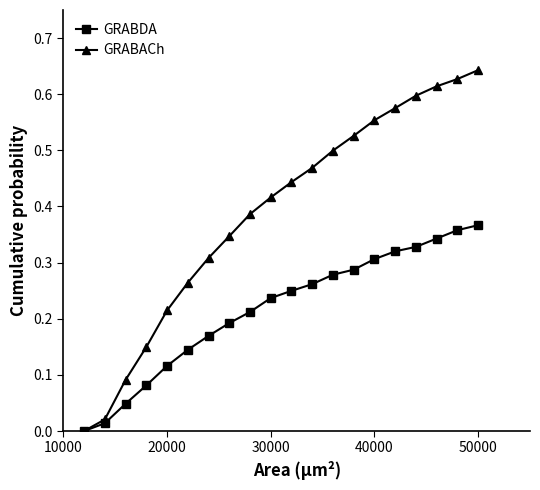

Which series has the largest total across all categories?

GRABACh